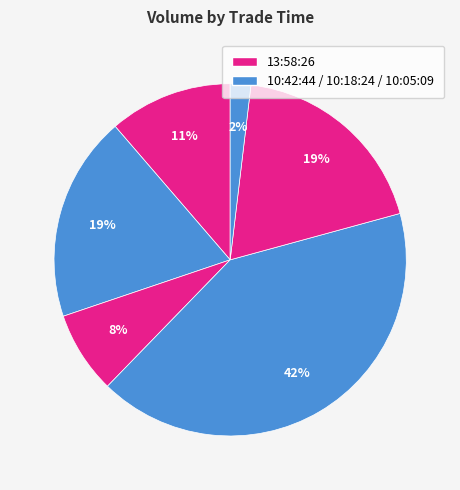

Which slice is the largest?

10:42:44